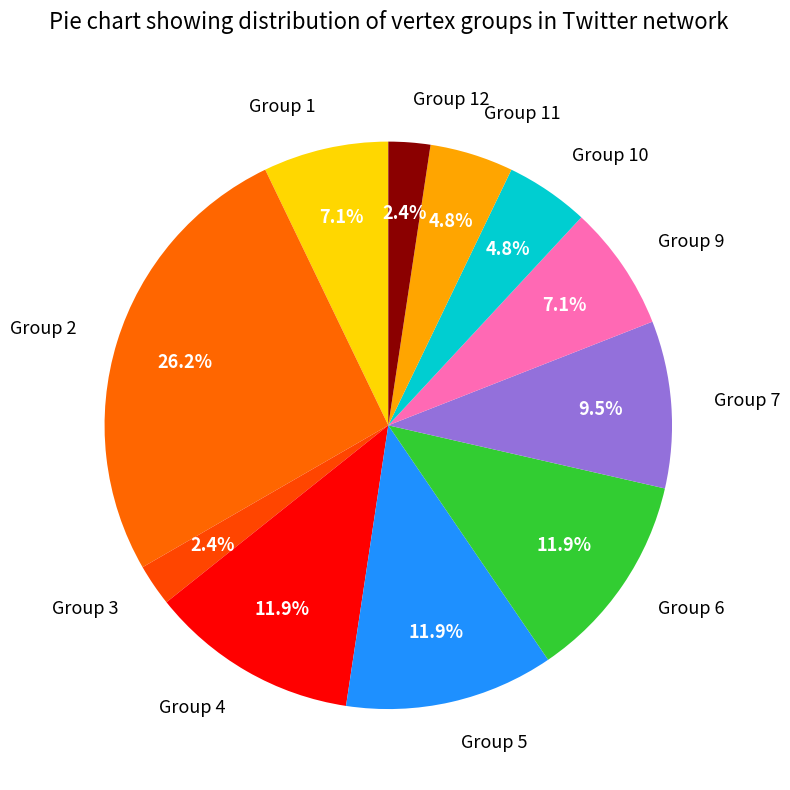

True or false: Group 9 accounts for 7% of the total.

True